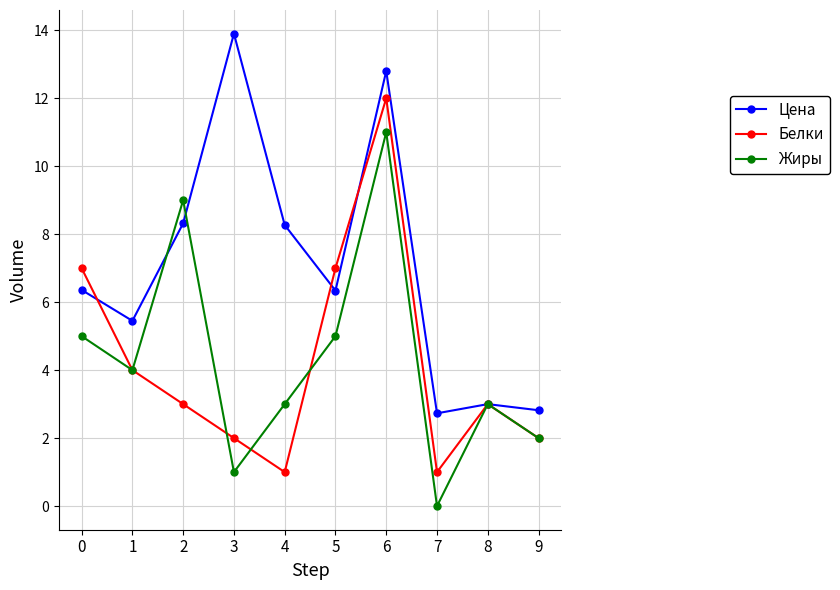

Where is the first local minimum for Жиры?

1